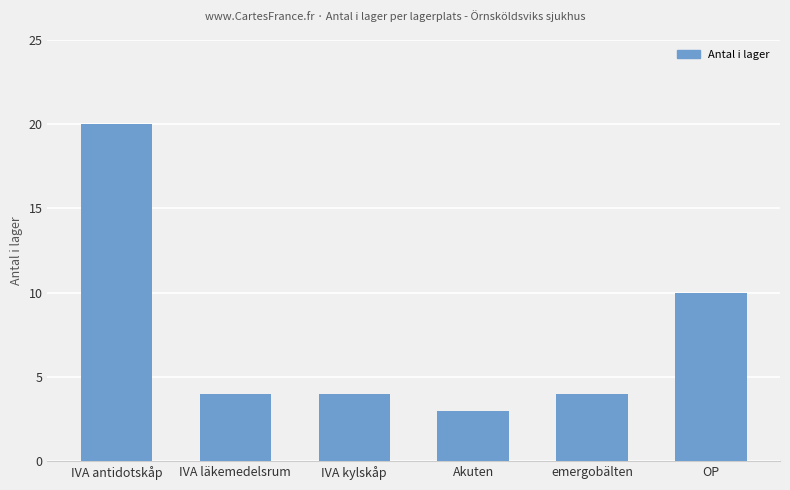

Does the chart contain stacked bars?

No